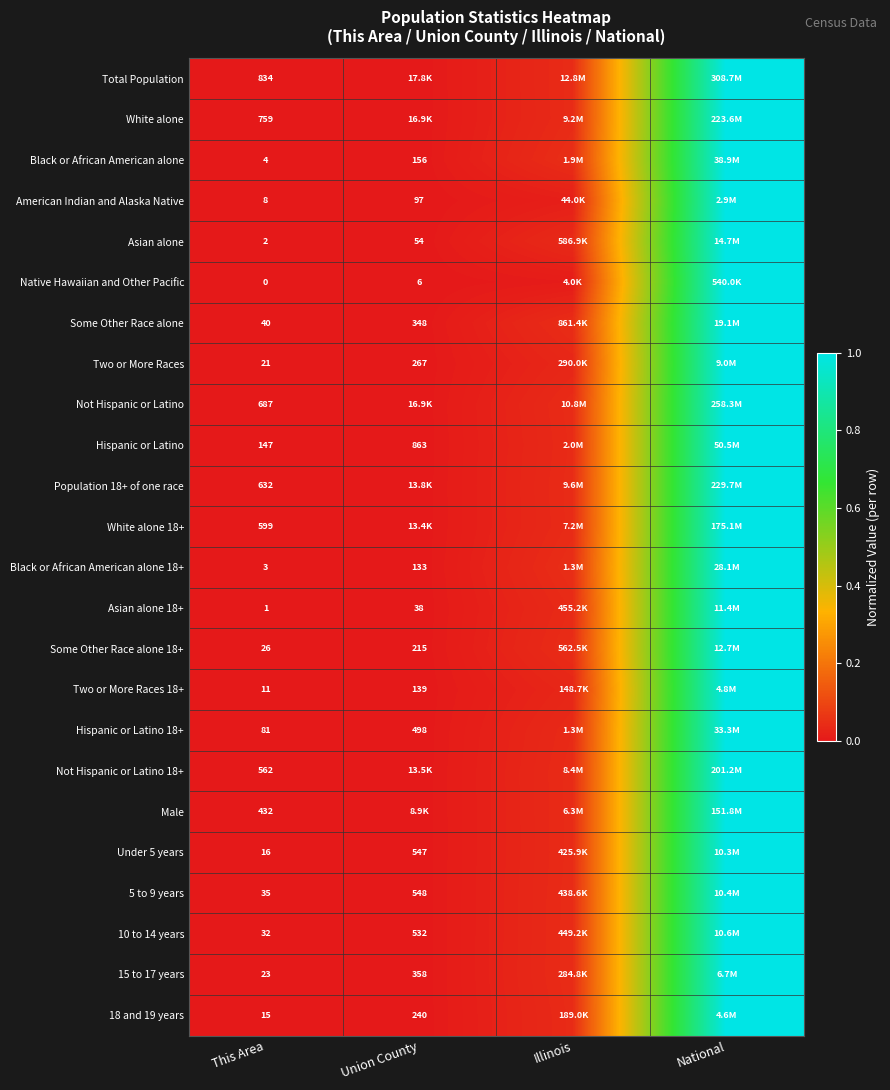

Is the value of American Indian and Alaska Native at Union County greater than the value of Male at This Area?

Yes